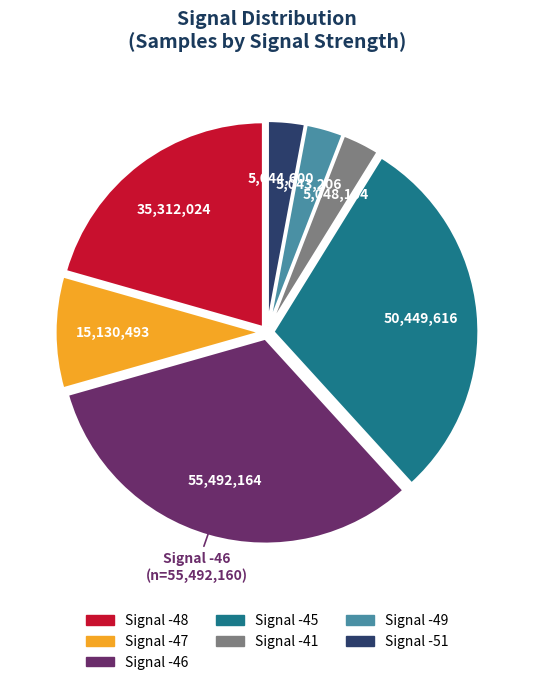

How many segments does this pie chart have?

7